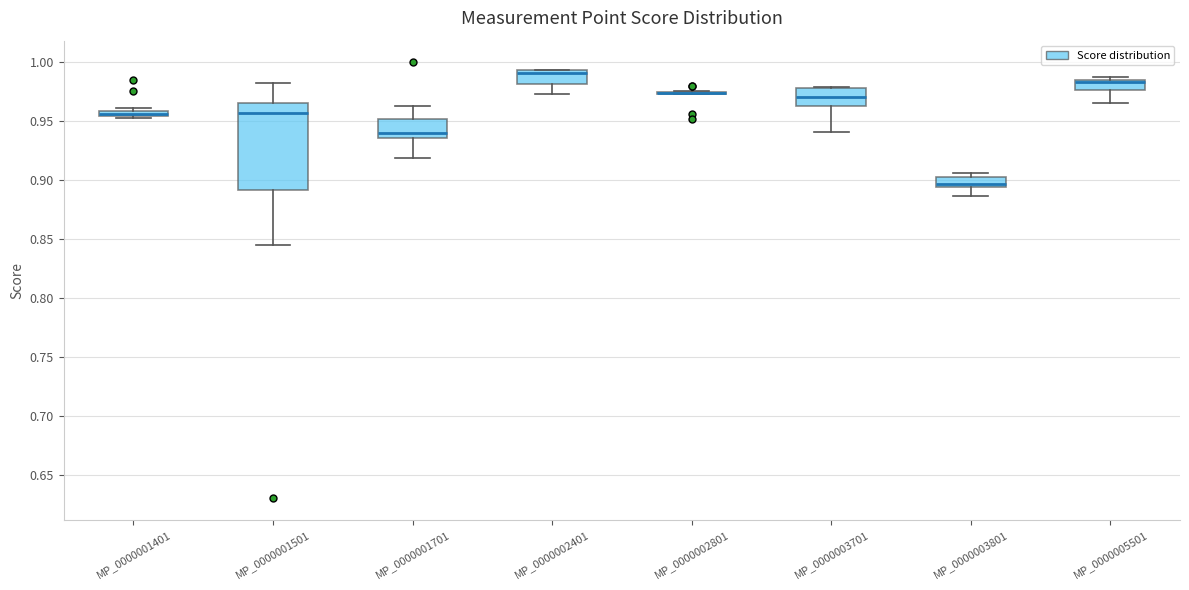

Comparing the boxes themselves (not the whiskers), which one is the tallest?

MP_0000001501